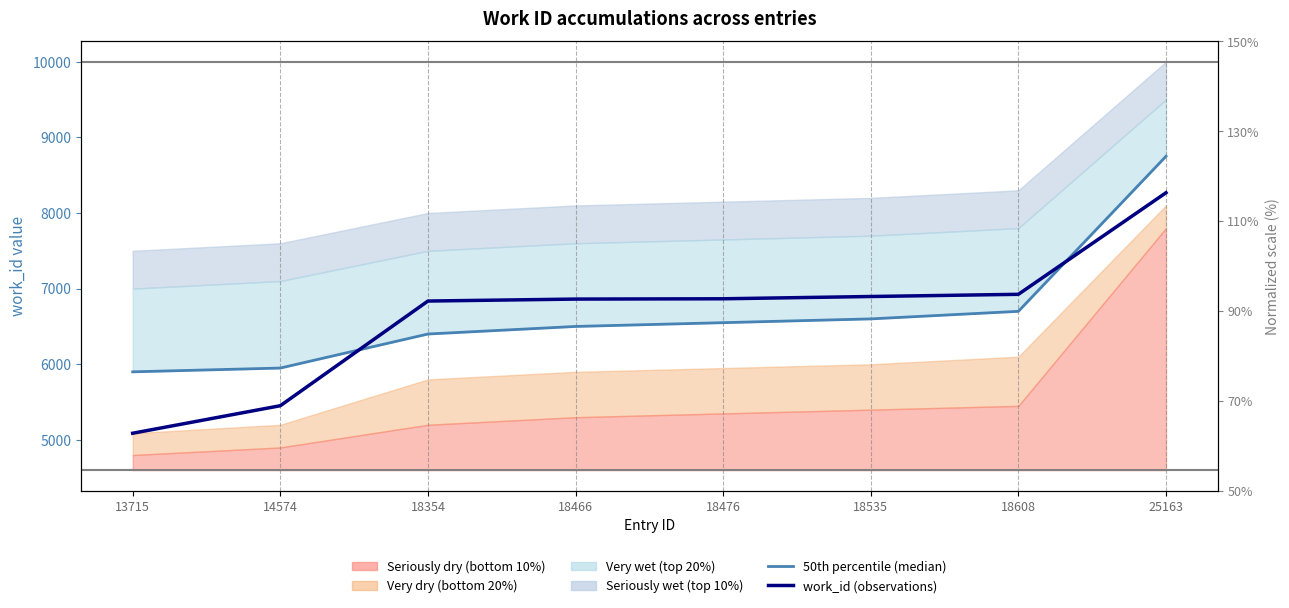

At which label does work_id (observations) first exceed 6866?

18535